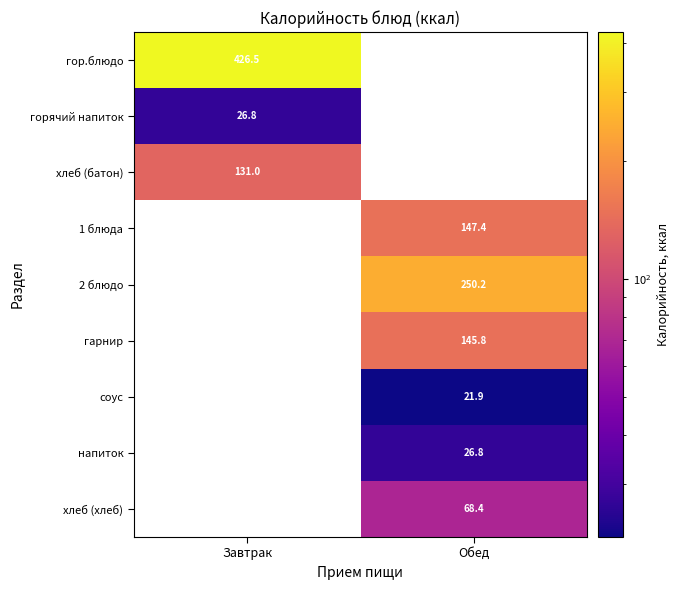

Is it true that напиток equals 26.8 at Обед?

True